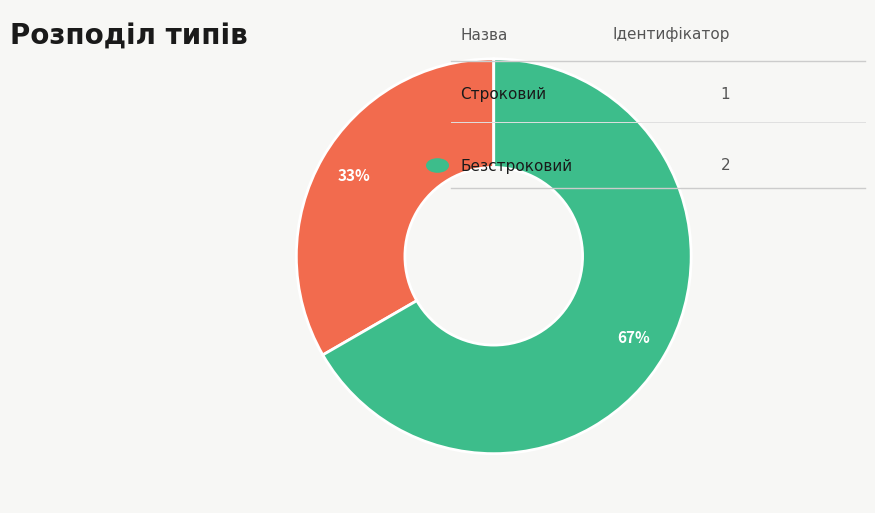

Is there a majority slice in this chart?

Yes